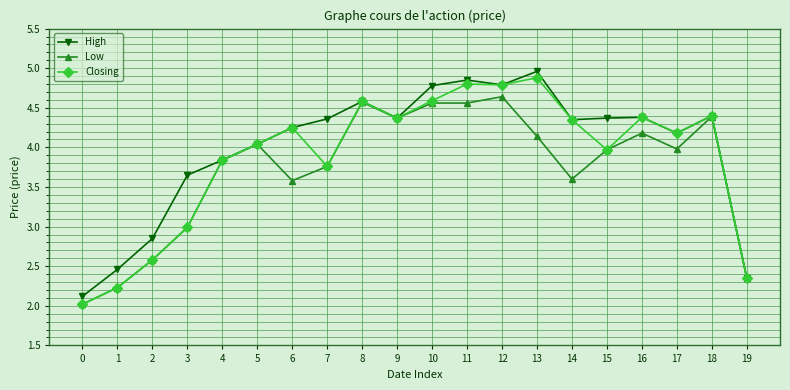

Where does the High series first go above 4?

5